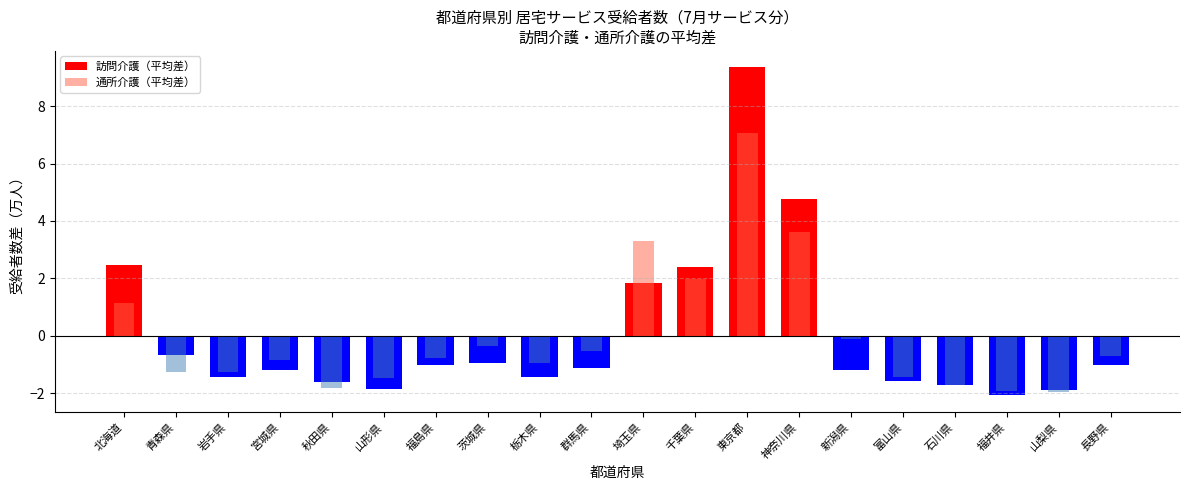

Reading right to left, list all the values displayed in this chart.

訪問介護（平均差）: 長野県=-1.0	山梨県=-1.9	福井県=-2.1	石川県=-1.7	富山県=-1.6	新潟県=-1.2	神奈川県=4.8	東京都=9.3	千葉県=2.4	埼玉県=1.8	群馬県=-1.1	栃木県=-1.4	茨城県=-0.9	福島県=-1.0	山形県=-1.9	秋田県=-1.6	宮城県=-1.2	岩手県=-1.5	青森県=-0.7	北海道=2.5
通所介護（平均差）: 長野県=-0.7	山梨県=-1.9	福井県=-1.9	石川県=-1.7	富山県=-1.4	新潟県=-0.1	神奈川県=3.6	東京都=7.1	千葉県=2.0	埼玉県=3.3	群馬県=-0.5	栃木県=-1.0	茨城県=-0.4	福島県=-0.8	山形県=-1.5	秋田県=-1.8	宮城県=-0.8	岩手県=-1.3	青森県=-1.3	北海道=1.1